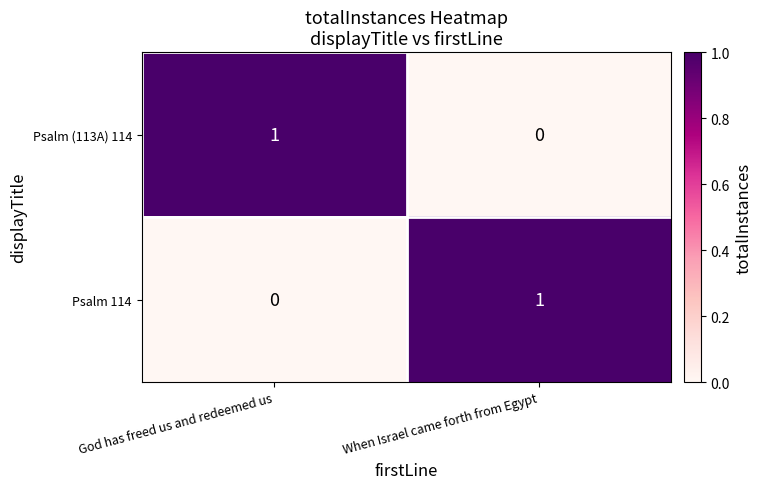

What is the total value across all series at When Israel came forth from Egypt?

1